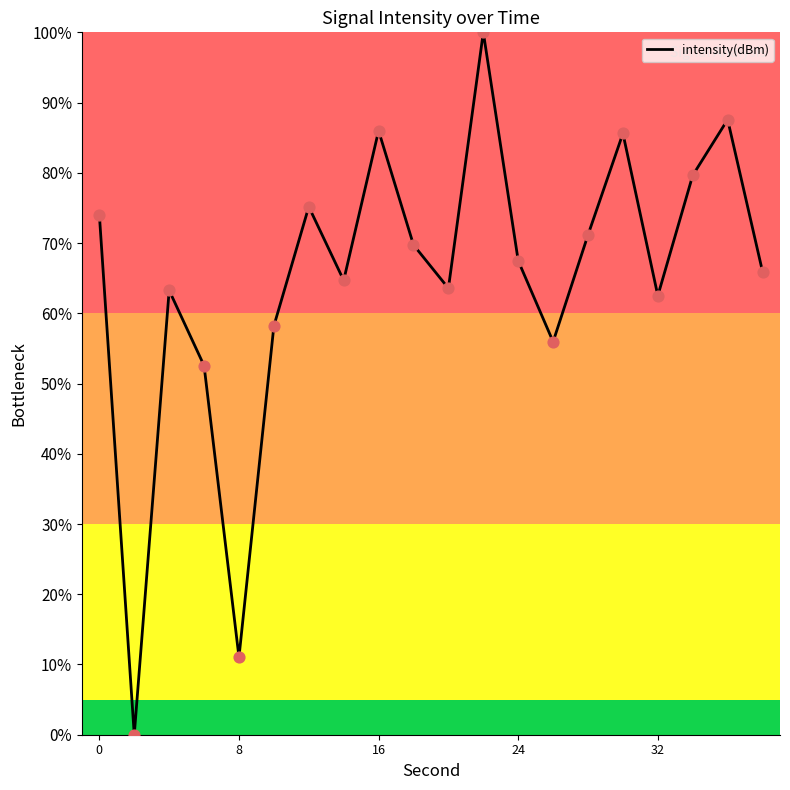

What is the maximum value shown in the chart?

100.0